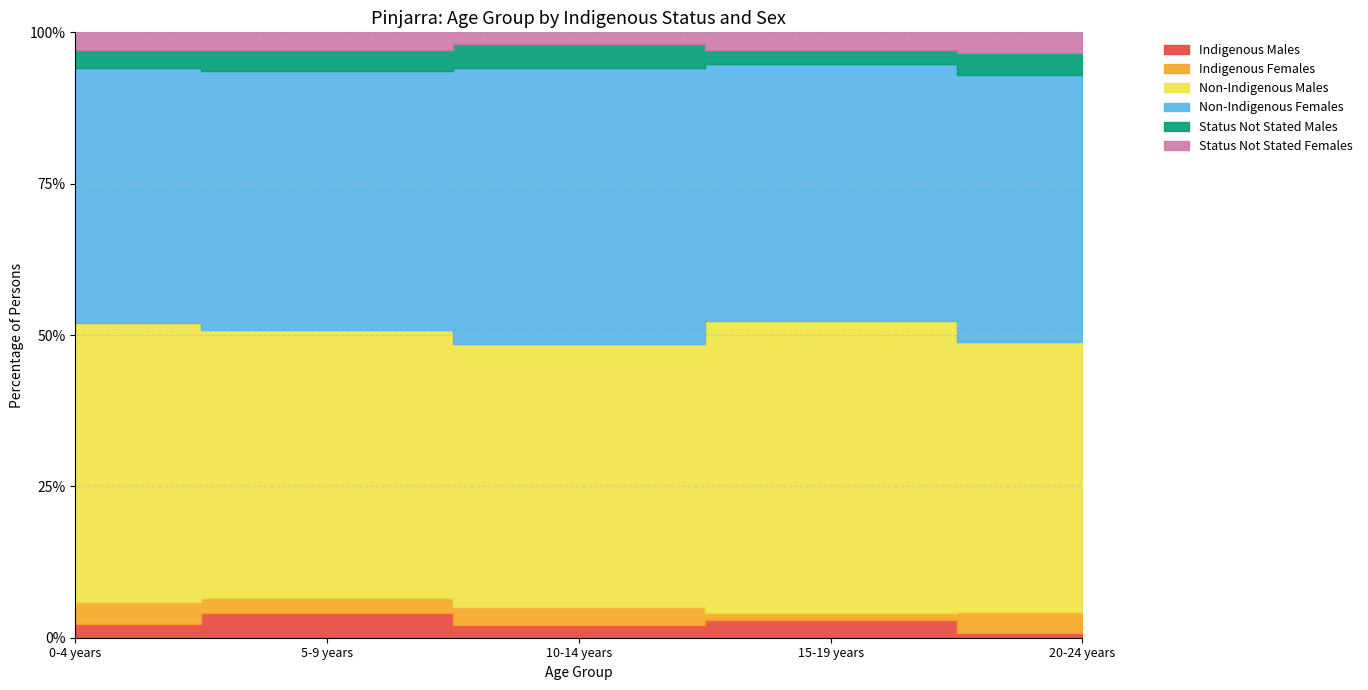

True or false: Indigenous Males and Status Not Stated Males cross at least once.

True